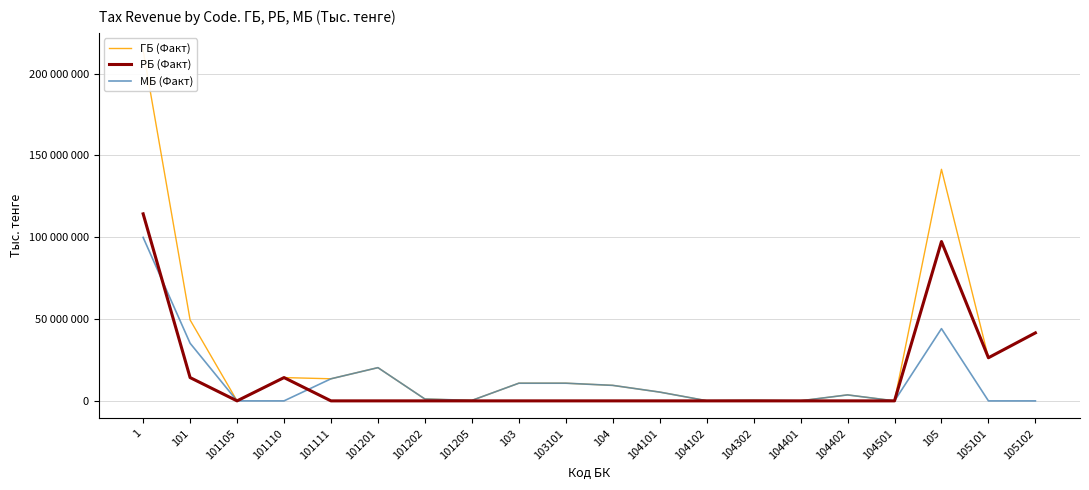

At which label does ГБ (Факт) first exceed 10799839?

1